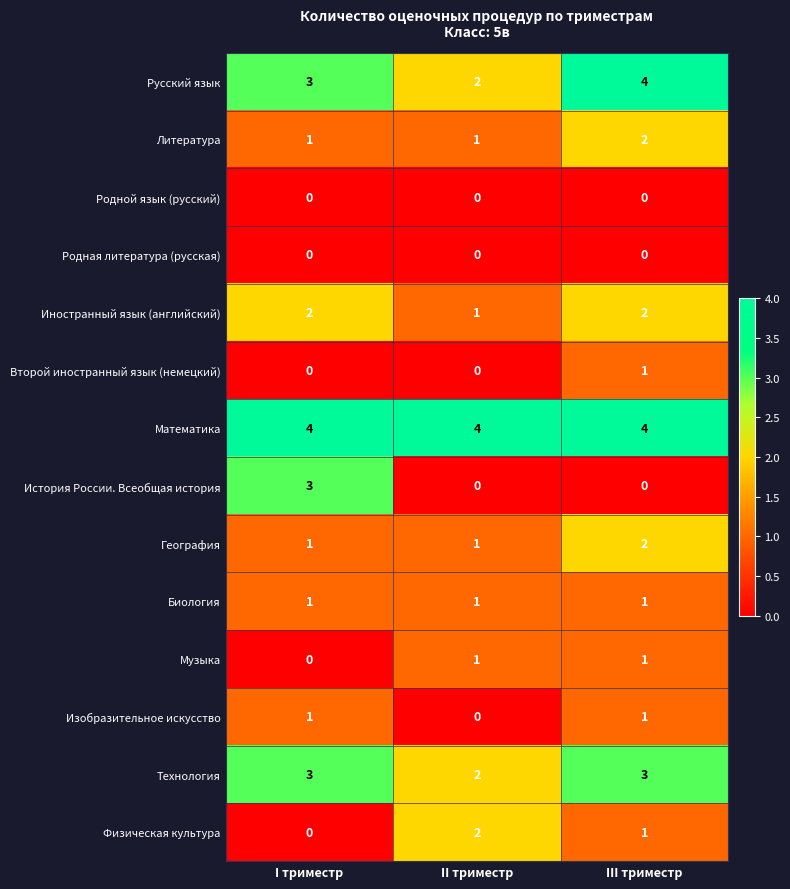

At which category is the sum across all series the highest?

III триместр